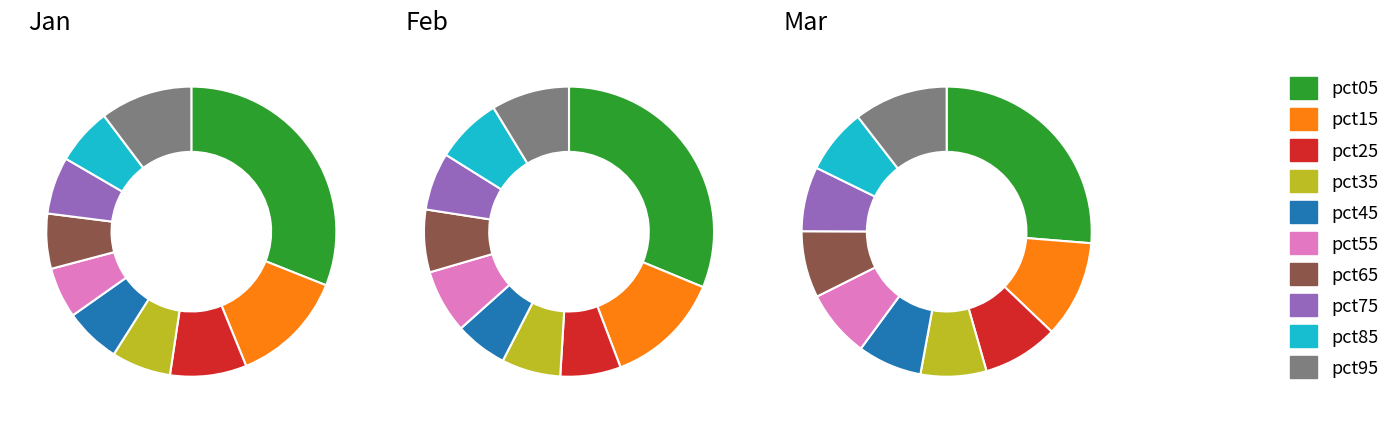

The 7 slice represents 12% of the pie. True or false?

False